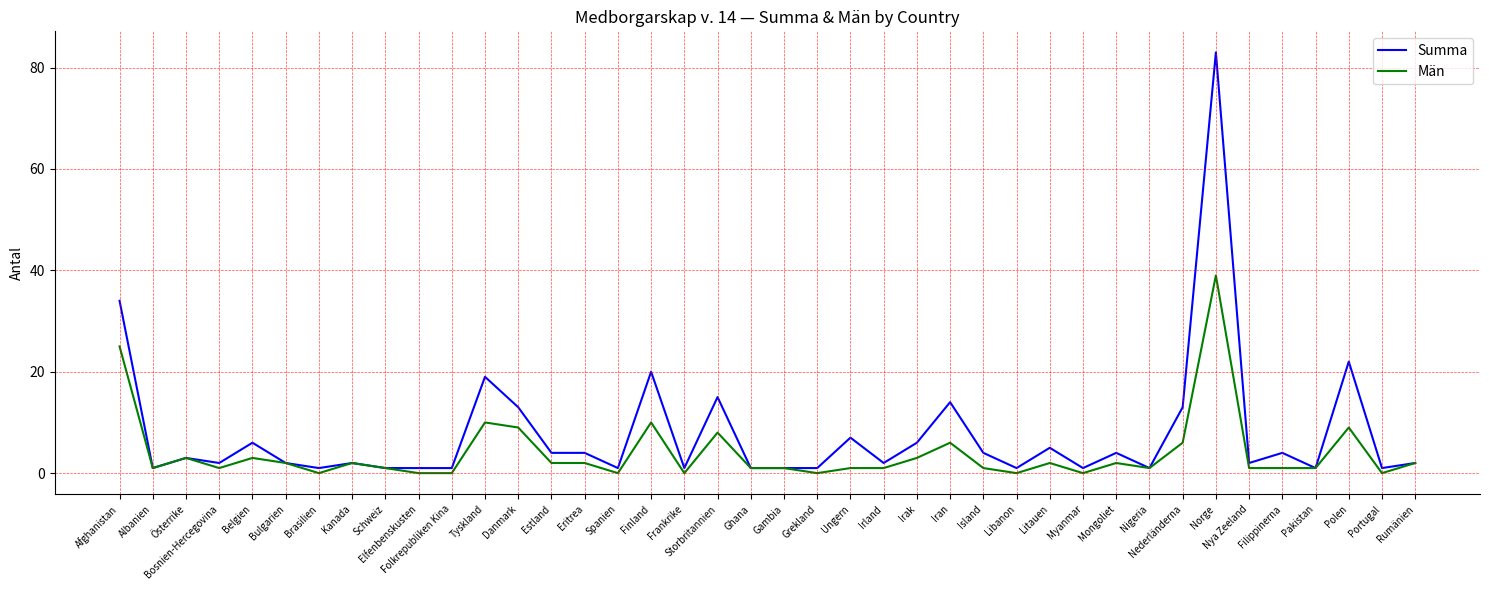

At which category does Män reach its first local peak?

Österrike